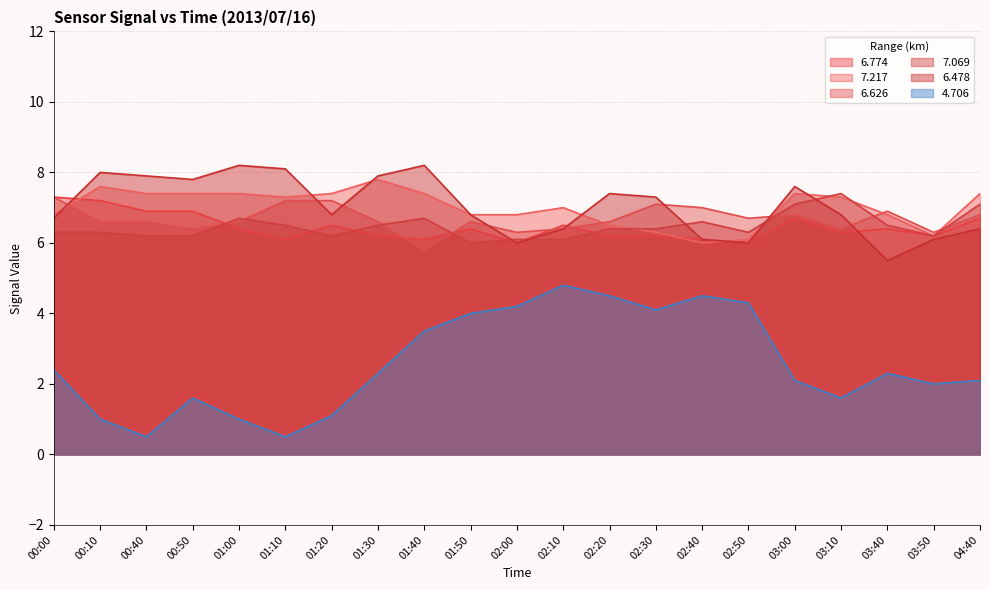

What are all the series names shown in the legend?

6.774, 7.217, 6.626, 7.069, 6.478, 4.706